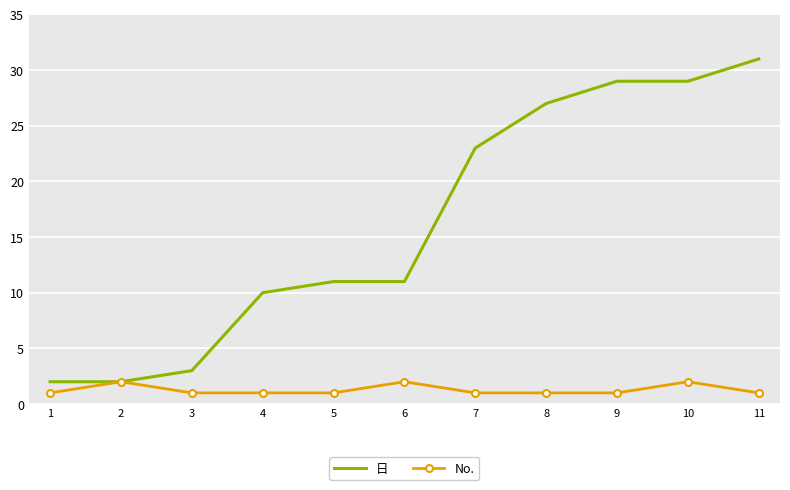

True or false: 日 has more than 2 points higher than both neighbors.

False